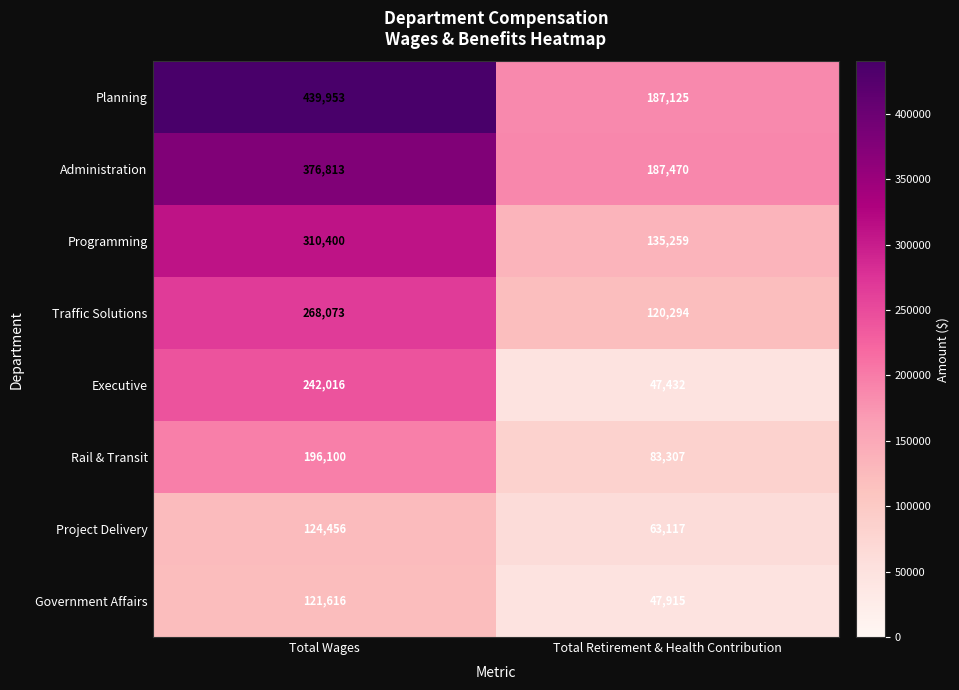

At which category is the sum across all series the highest?

Total Wages